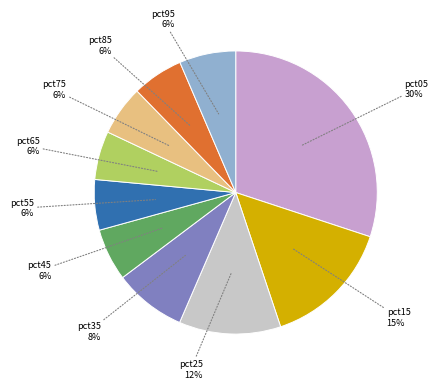

Do pct15 and pct25 together represent more than half of the pie?

No